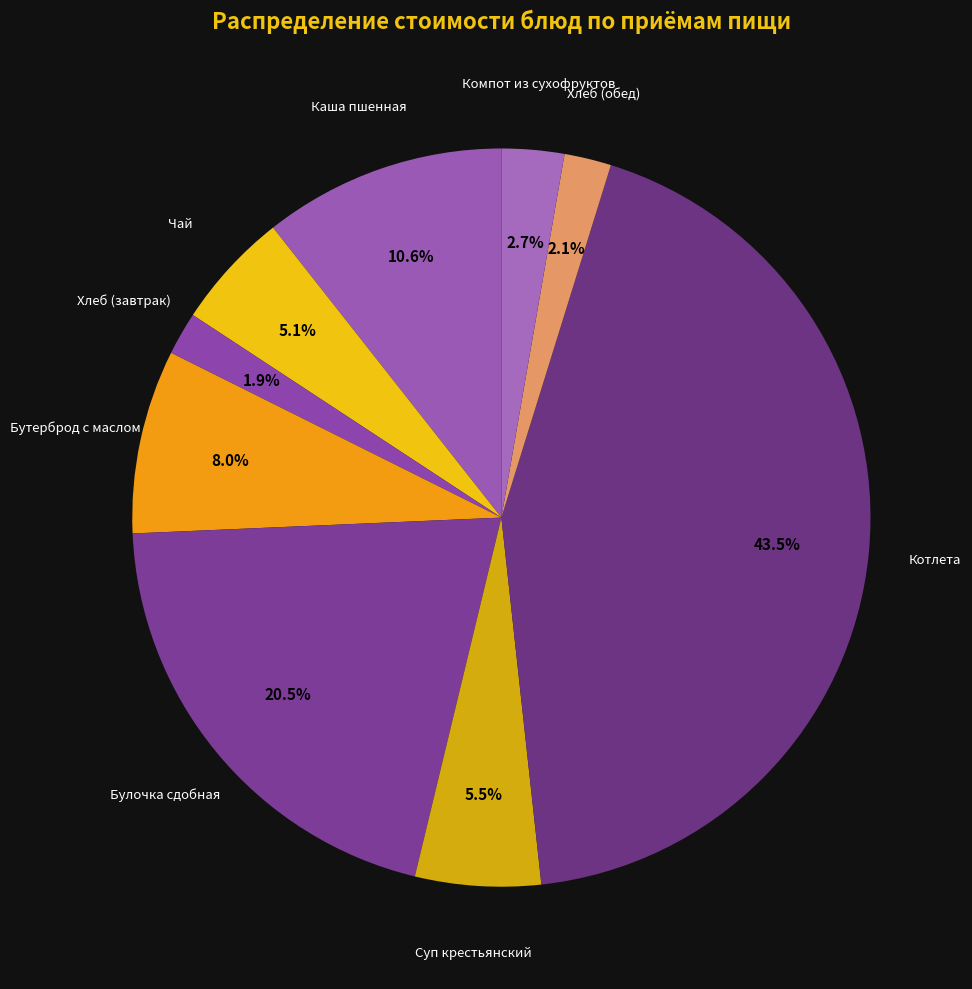

Which has a higher value, Бутерброд с маслом or Котлета?

Котлета